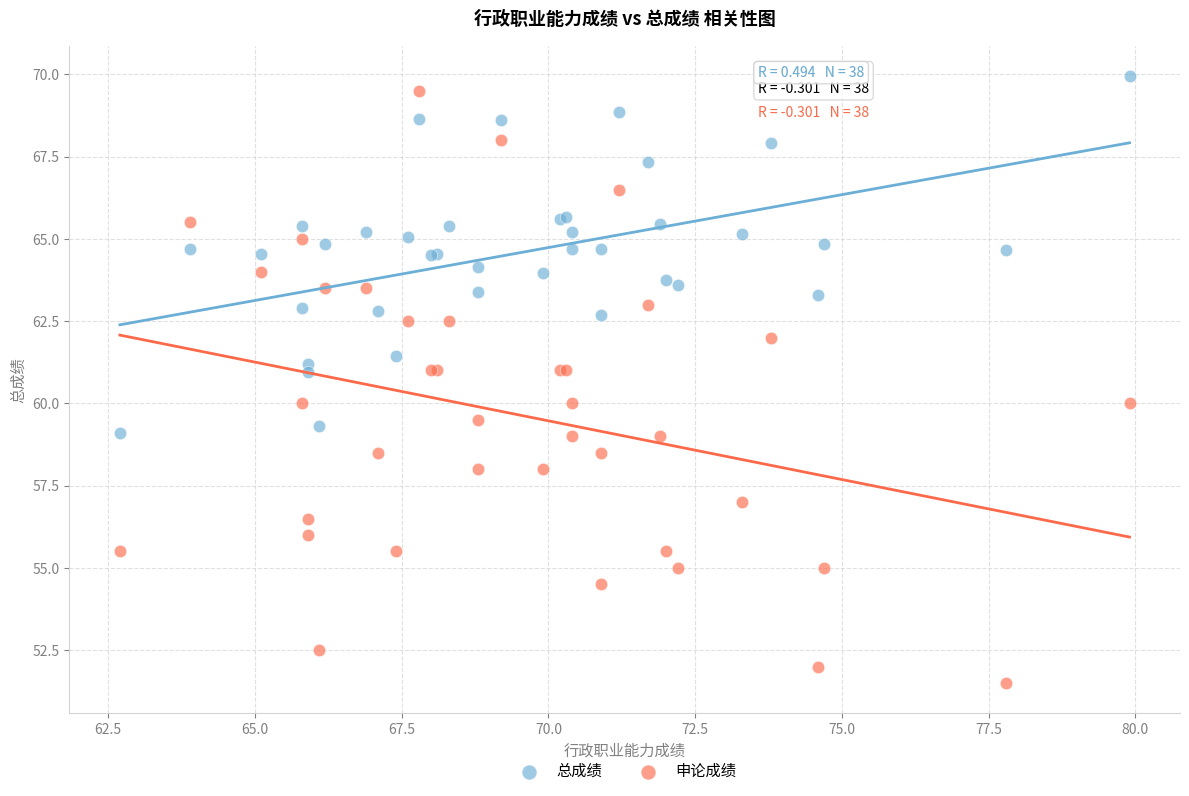

What are all the series names shown in the legend?

总成绩, 申论成绩